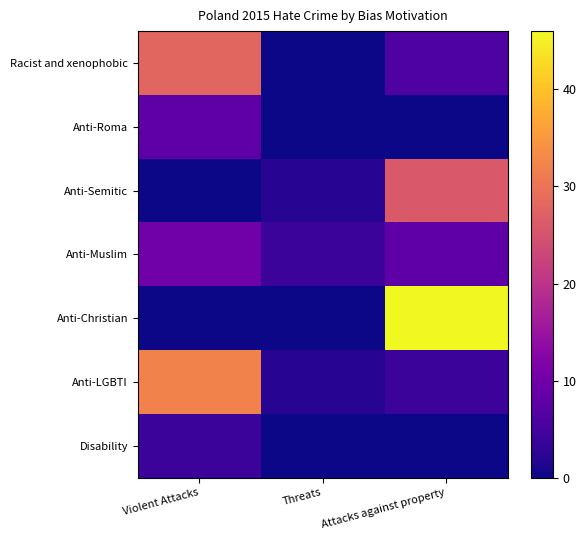

Which has a higher value, Attacks against property or Violent Attacks?

Violent Attacks